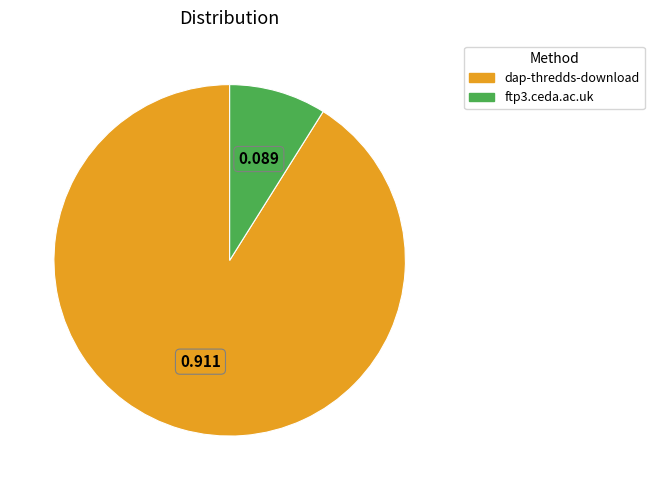

Is the sum of dap-thredds-download and ftp3.ceda.ac.uk greater than half?

Yes